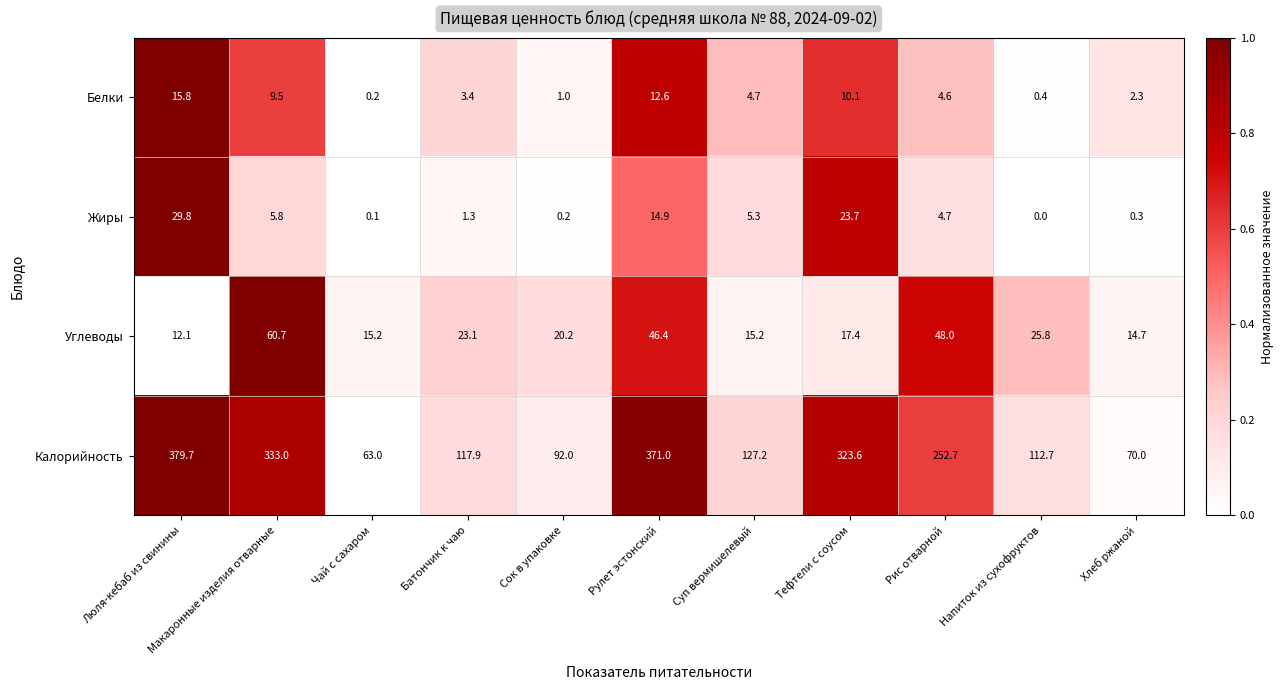

At how many categories does at least one series exceed 0?

11